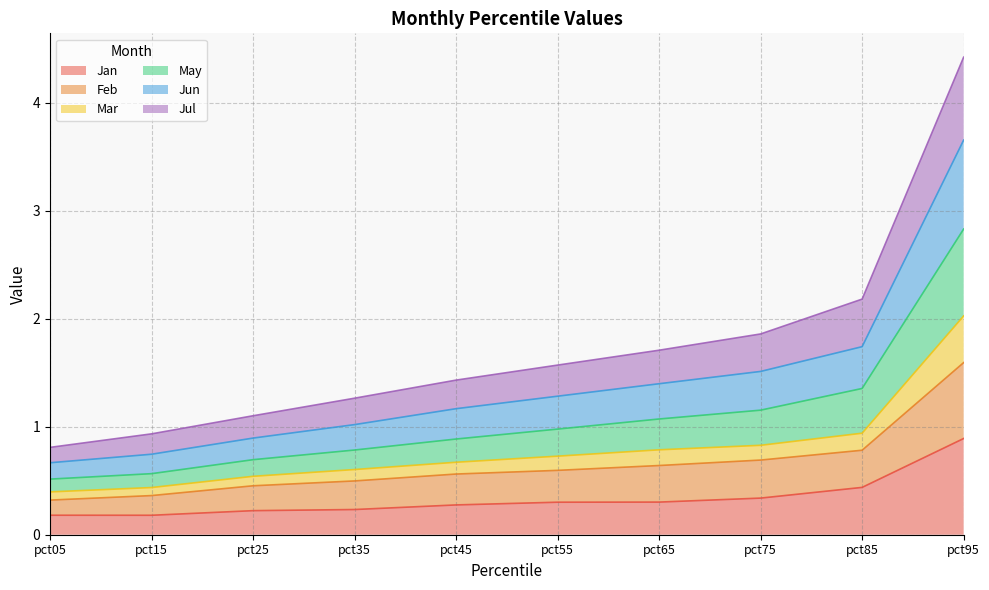

What is the total value across all series at pct95?

4.4